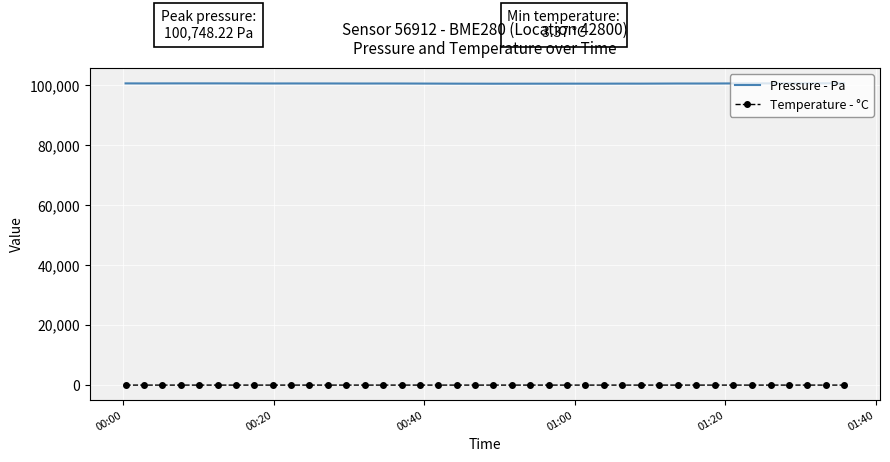

Which series has the widest spread of values?

Pressure - Pa